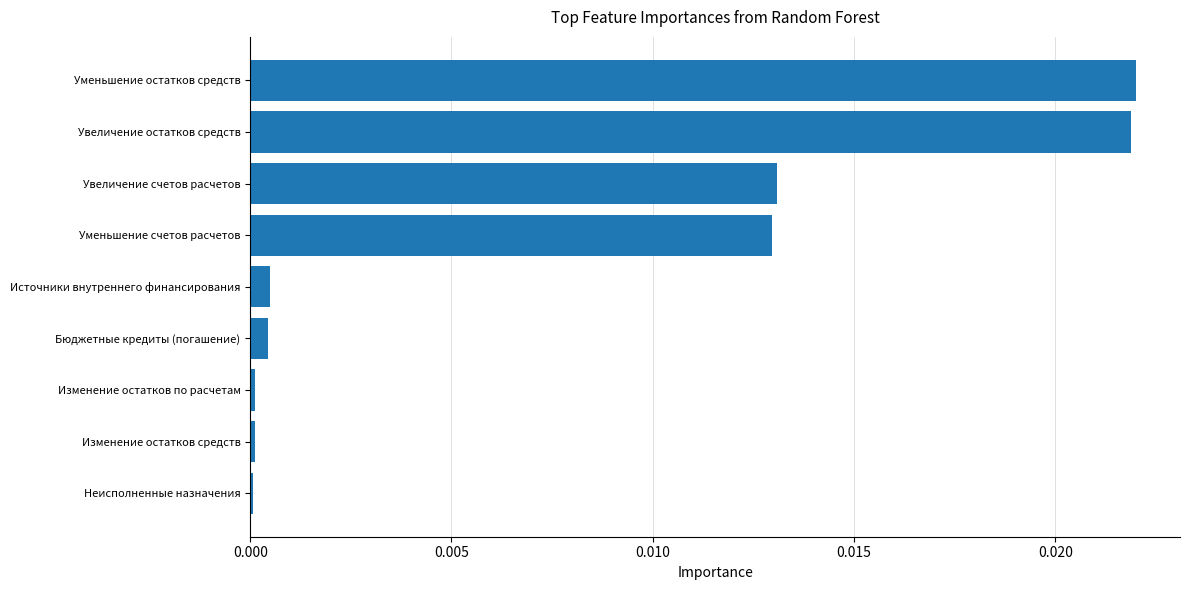

Between Уменьшение остатков средств and Изменение остатков по расчетам, which is larger?

Уменьшение остатков средств